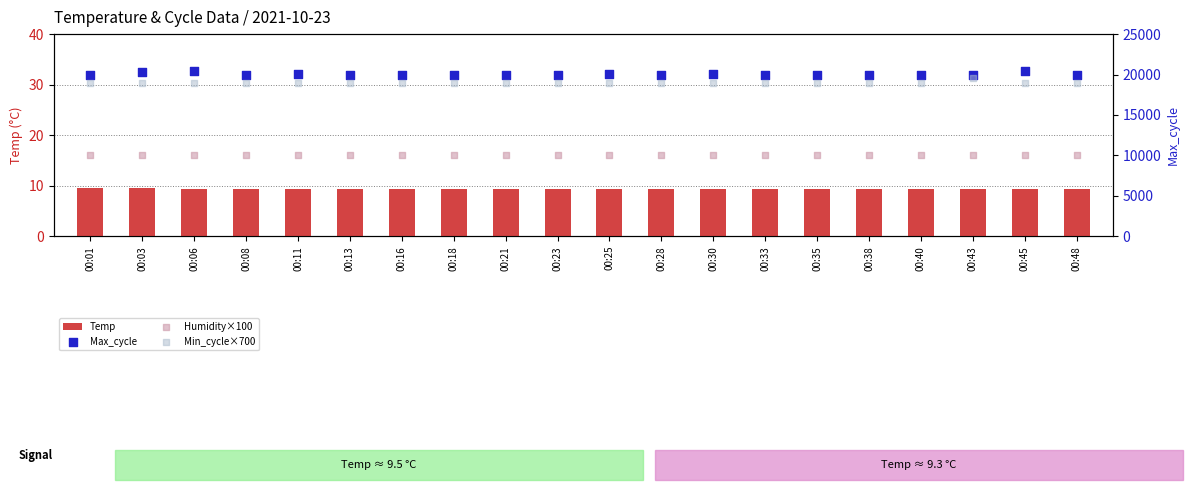

At how many categories does at least one series exceed 17432?

20